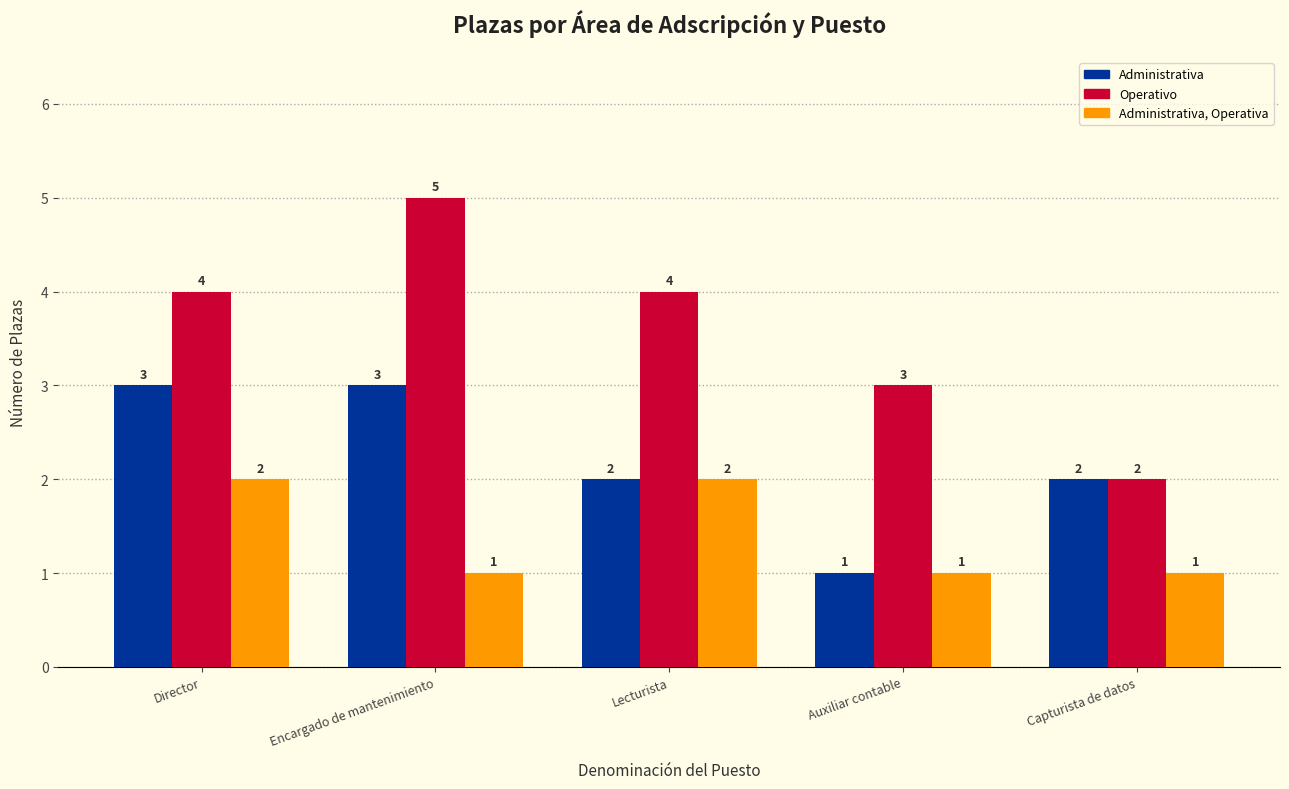

Does the chart contain stacked bars?

No